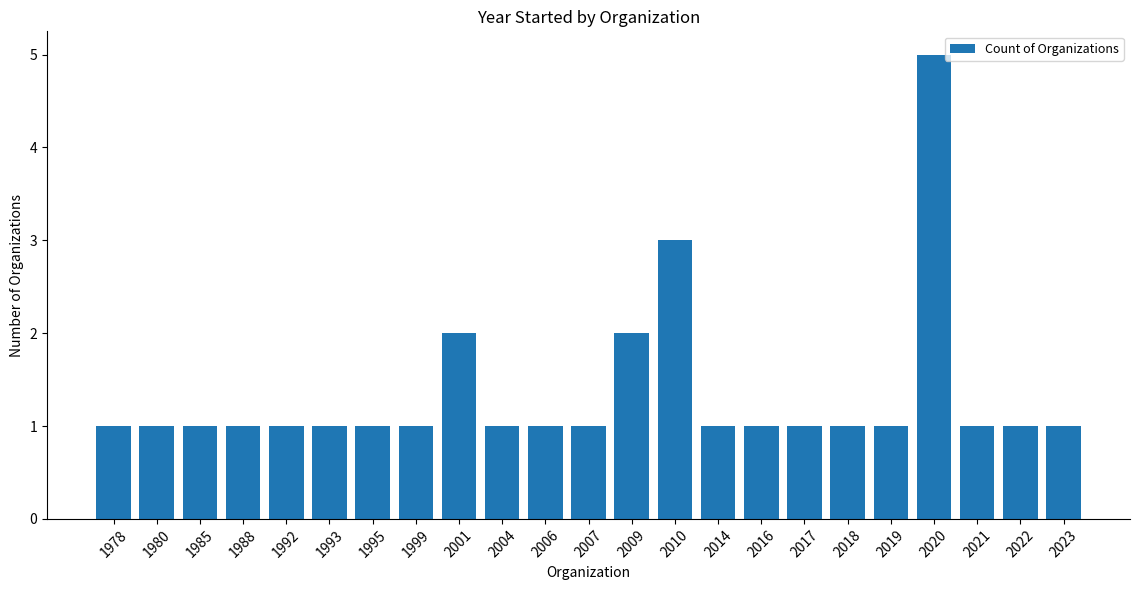

What is the value of the 6th bar from the left?

1